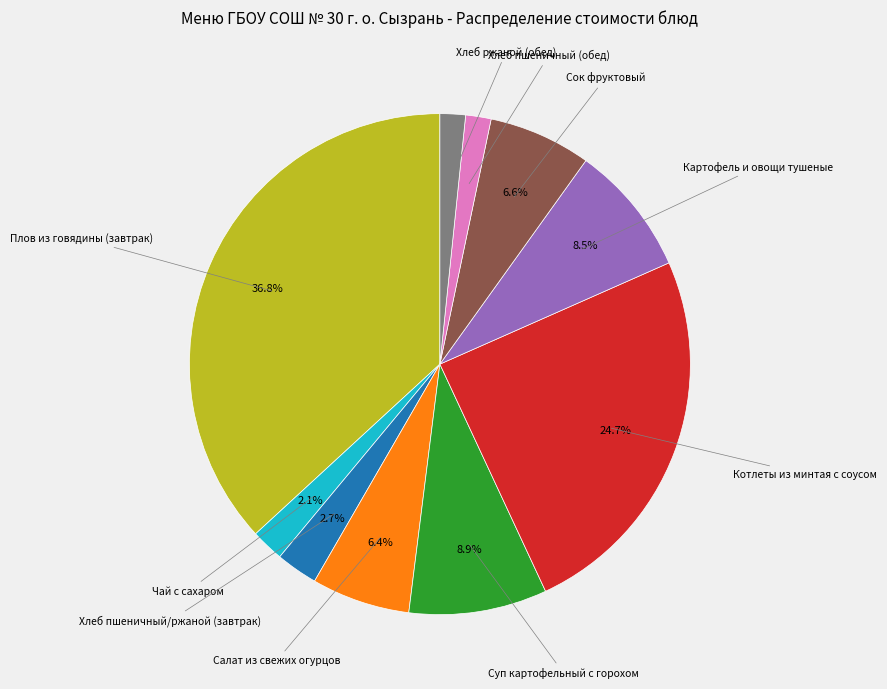

Does any single category account for the majority?

No